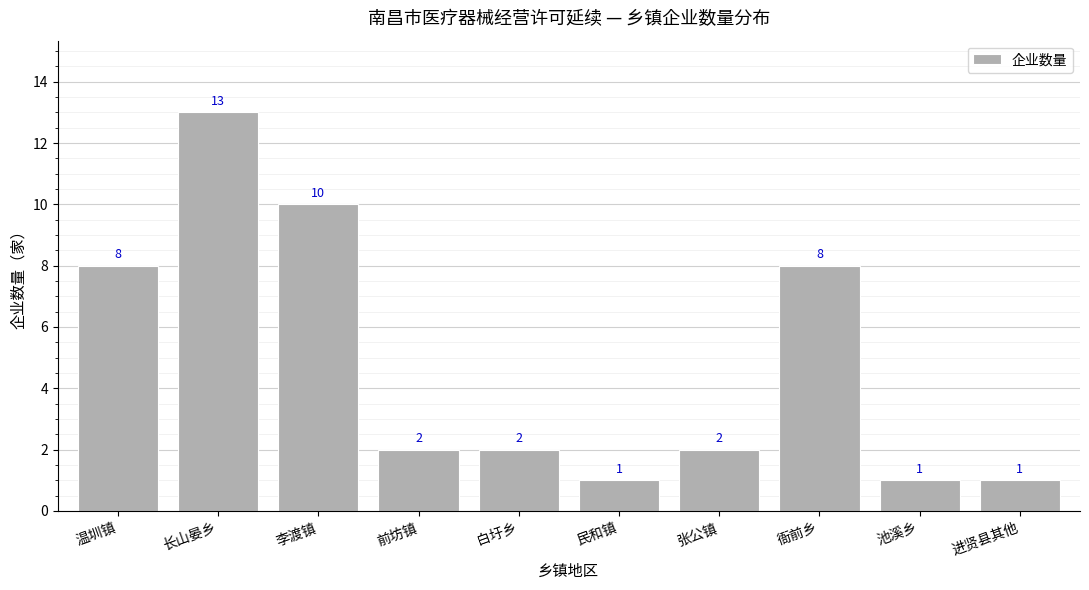

How many bars are there in total?

10